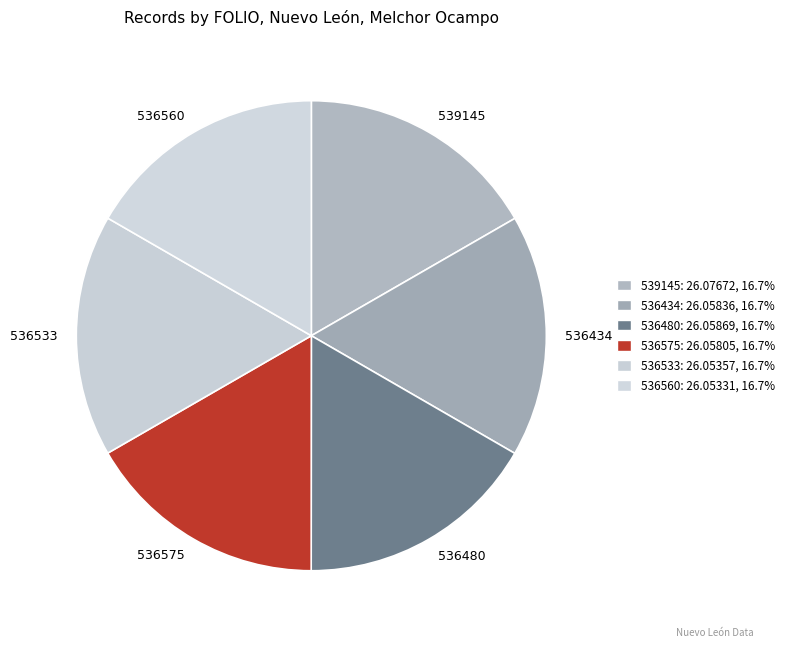

Approximately how many times larger is the value at 536434 compared to 539145?

1.0